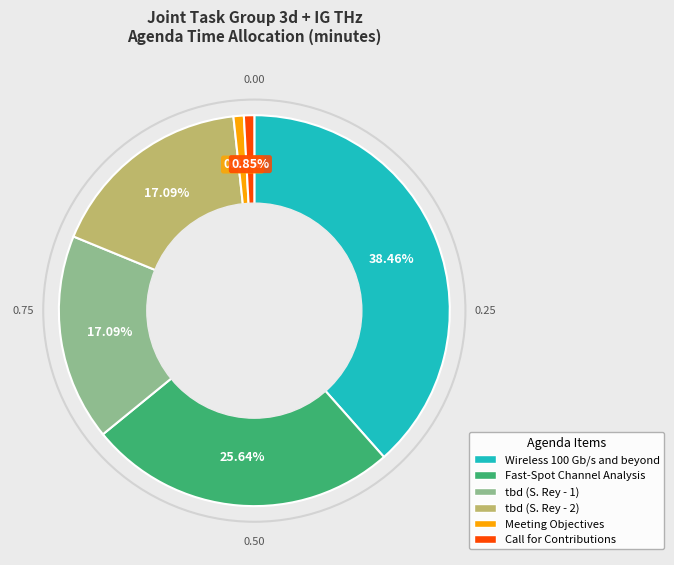

Does Wireless 100 Gb/s and beyond represent more than half of the total?

No